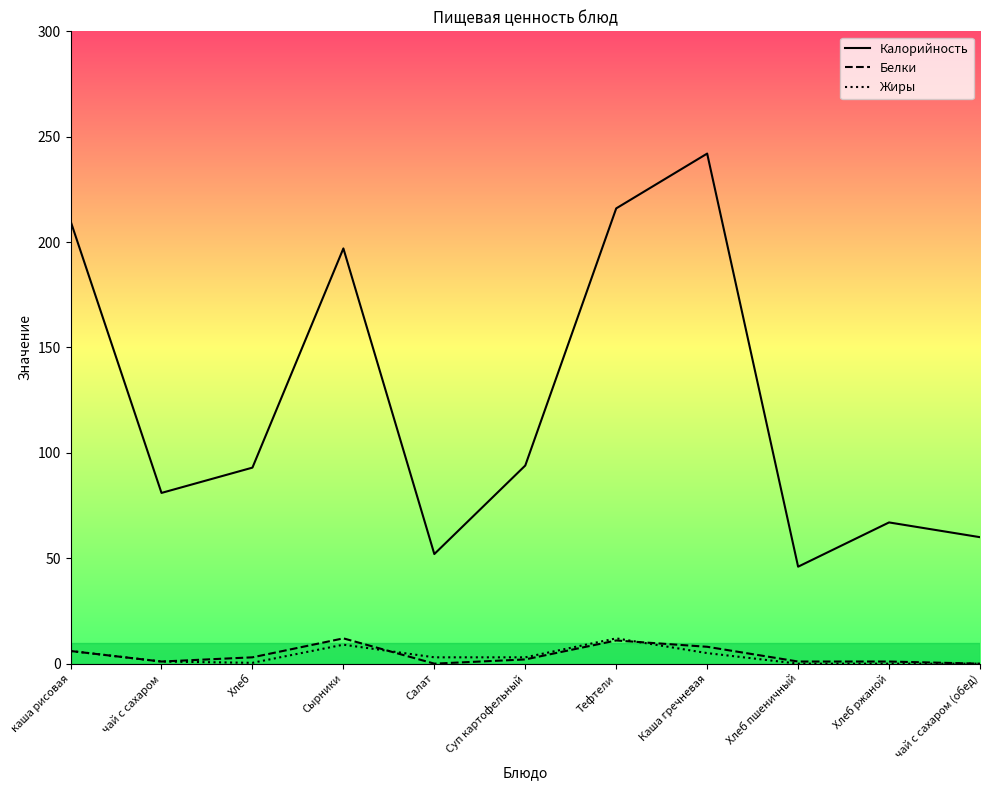

What position from the left is Суп картофельный?

6